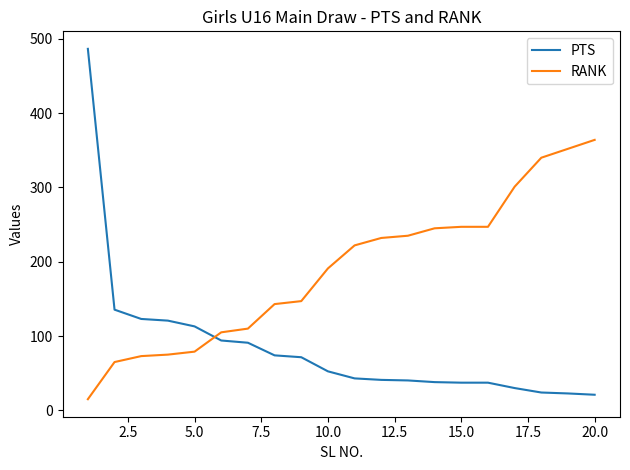

What is the lowest value of the RANK series?

15.0